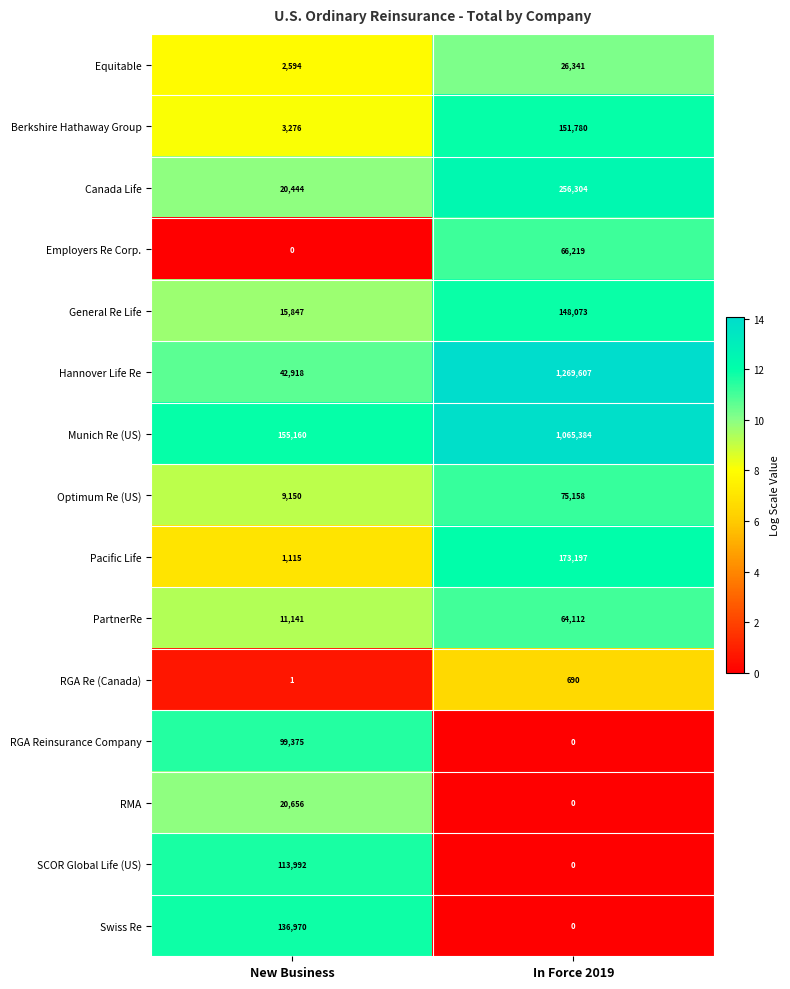

At which category is the sum across all series the highest?

In Force 2019